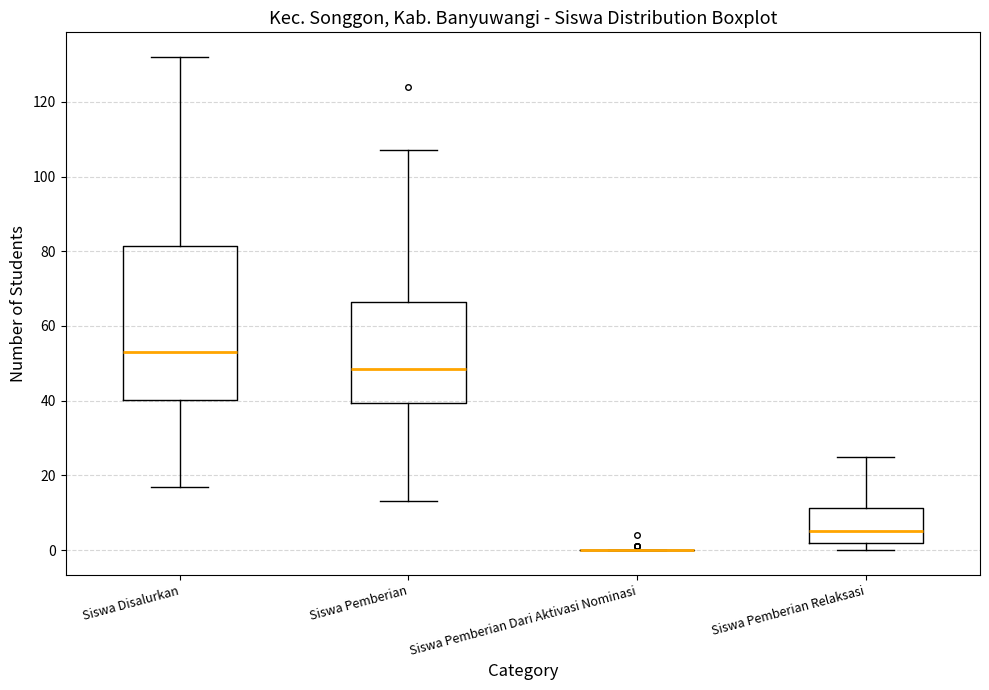

Reading left to right, transcribe this box plot: for each box, give where its median line is, the range the box spans, and where its two whiskers end, as read against the y-axis. The values are not printed on the chart, so give them approximately, as read against the axis.

Siswa Disalurkan: median 54, box 40 to 82, whiskers 18 to 132
Siswa Pemberian: median 48, box 40 to 66, whiskers 14 to 108
Siswa Pemberian Dari Aktivasi Nominasi: box collapsed to a line at 0, whiskers 0 to 0
Siswa Pemberian Relaksasi: median 6, box 2 to 12, whiskers 0 to 26